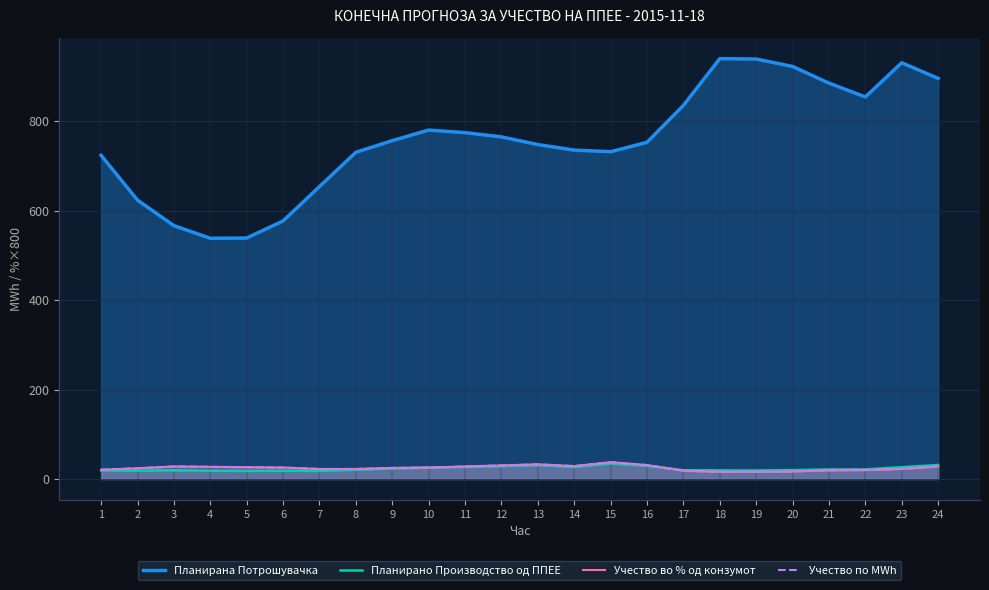

How many values in the Учество во % од конзумот series exceed 25?

12